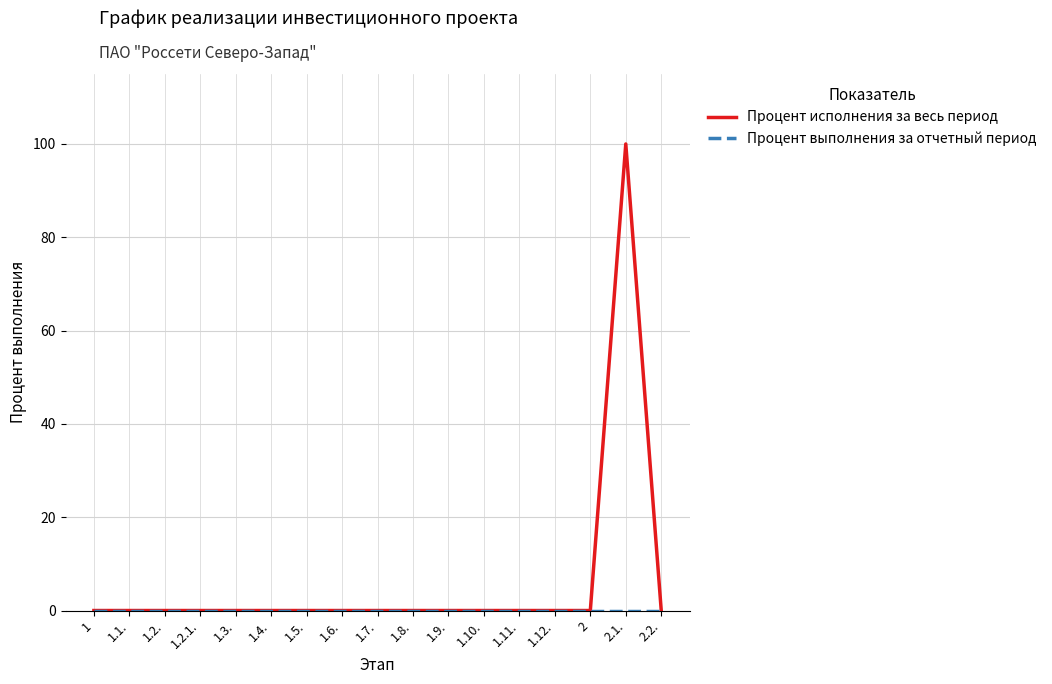

What position from the left is 1.2.?

3